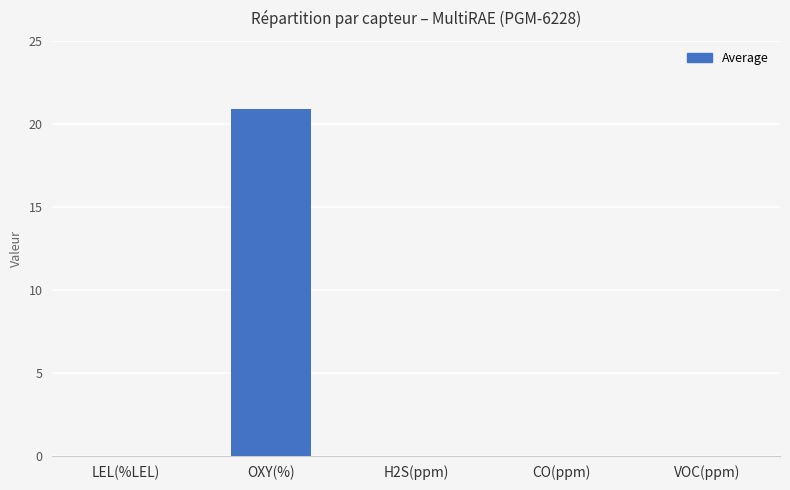

What is the maximum value shown in the chart?

20.9